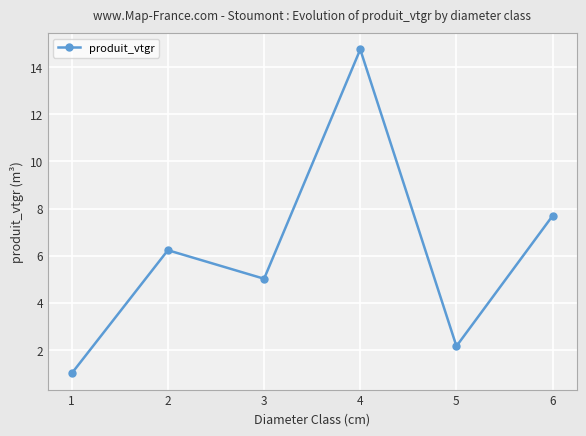

What value does the data have at 4?

14.8